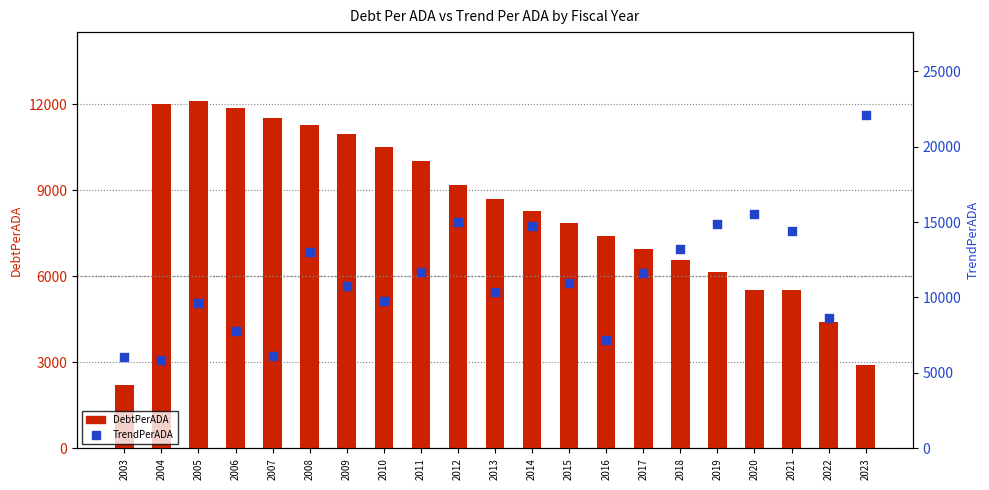

Which series has the largest total across all categories?

TrendPerADA